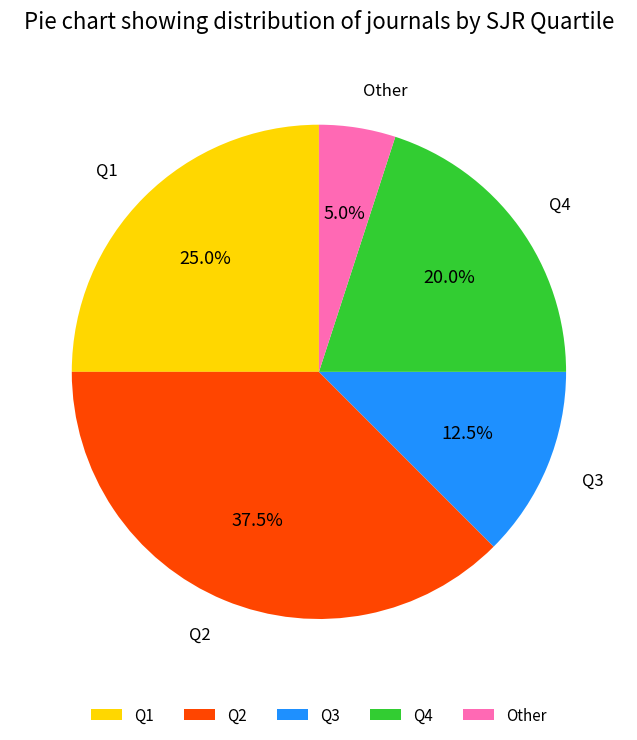

To the nearest percent, what is the difference between the Q1 and Other slice percentages?

20%